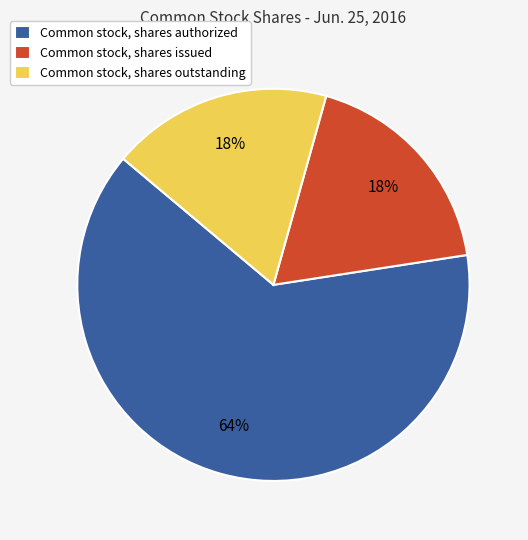

Do Common stock, shares issued and Common stock, shares authorized together represent more than half of the pie?

Yes